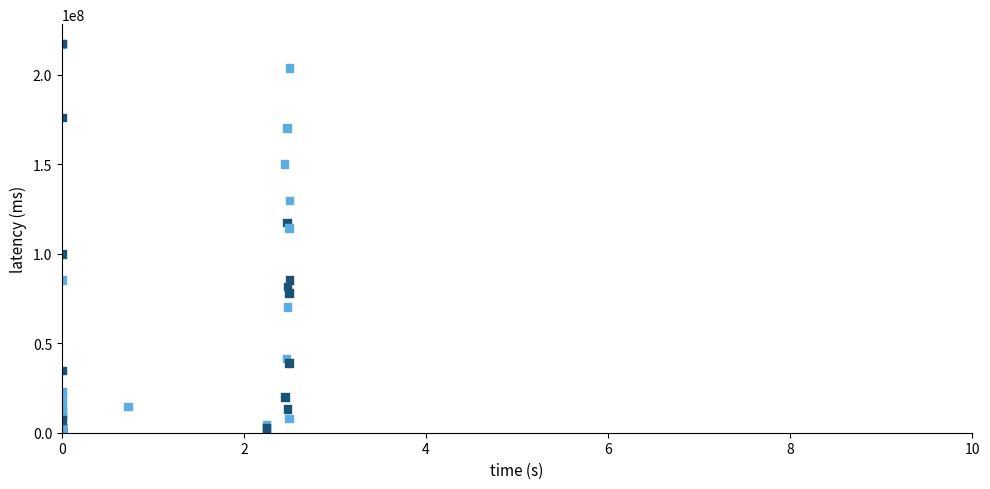

What Y value in the scatter plot is closest to 108830000?

114296000